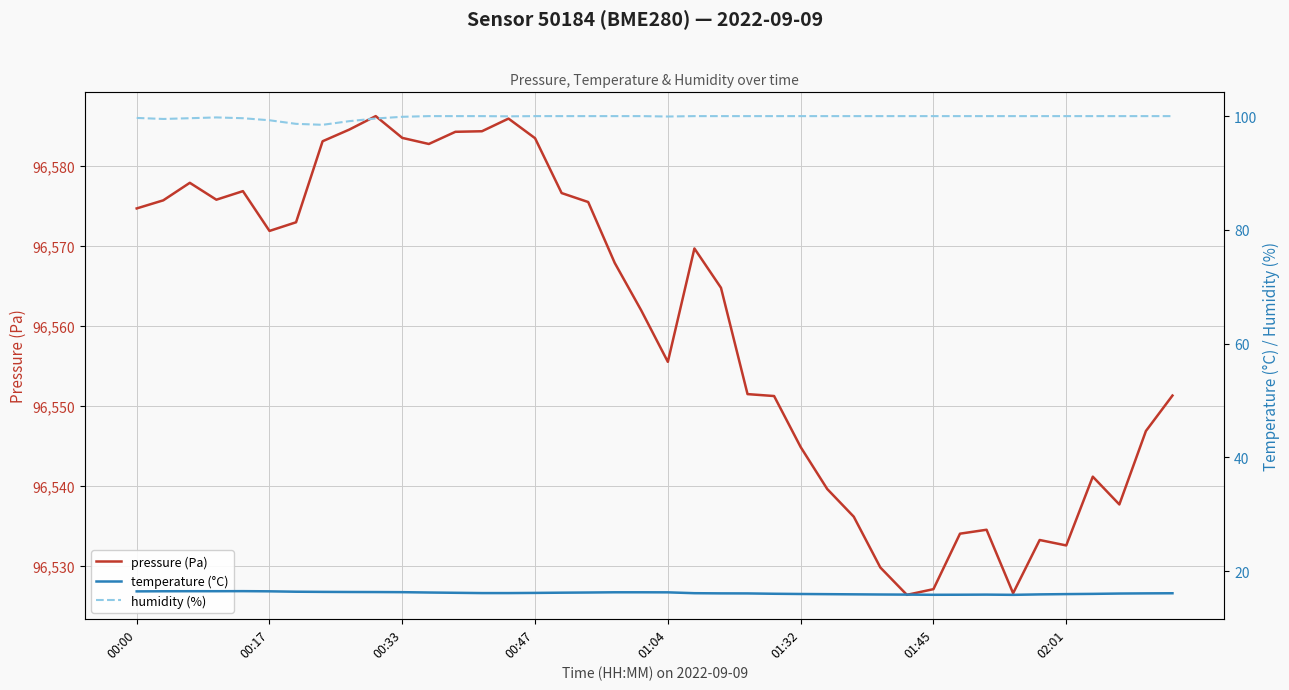

In humidity (%), how many points are lower than both neighbors (excluding endpoints)?

4